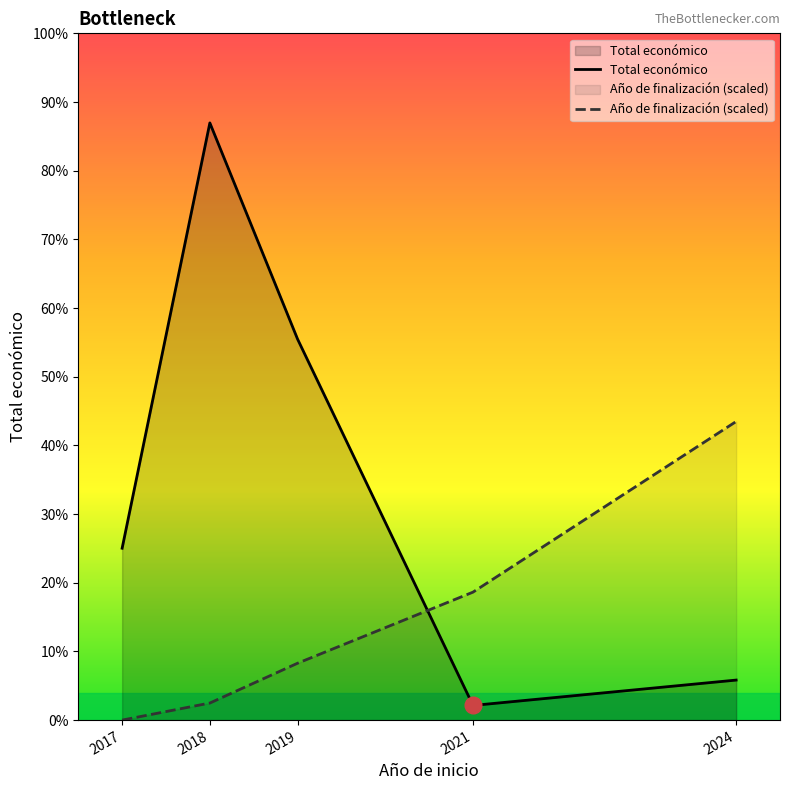

Between 2019 and 2017, which is larger?

2019